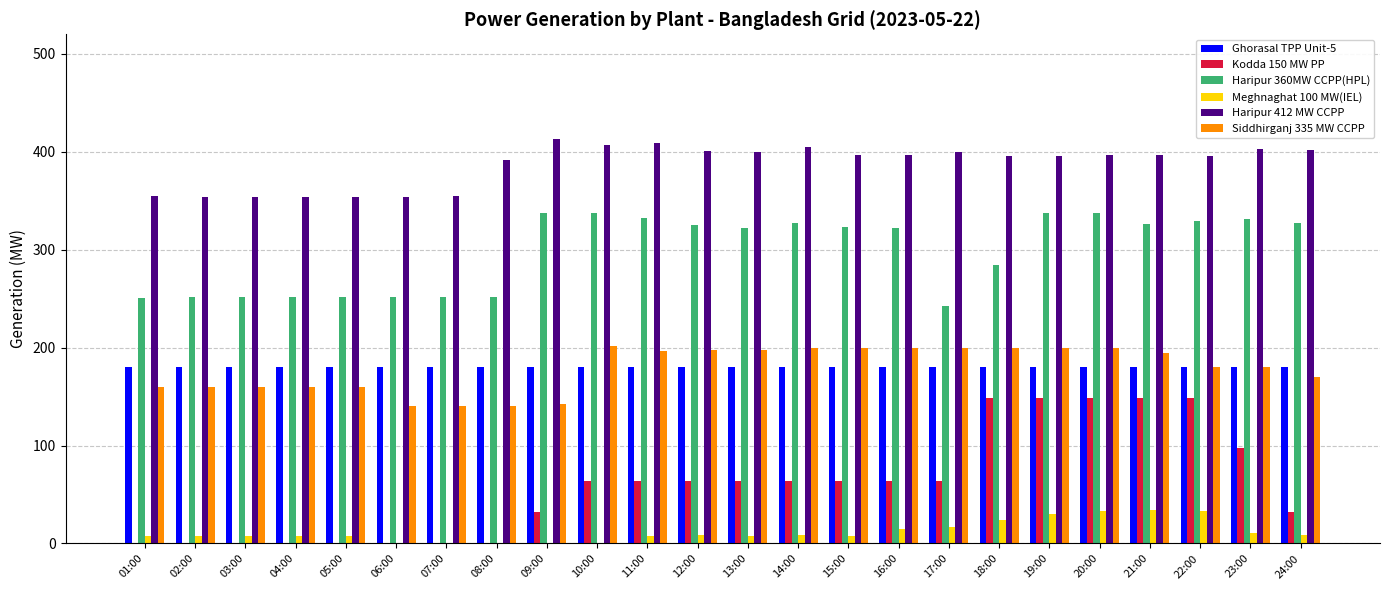

Which series has the largest total across all categories?

Haripur 412 MW CCPP